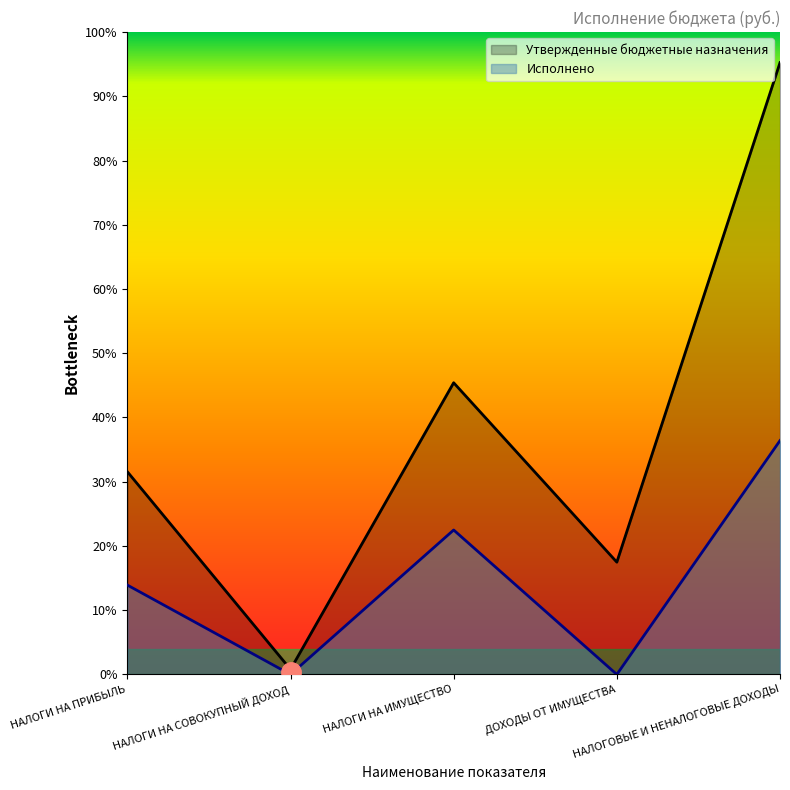

Which category has the highest value across all series?

НАЛОГОВЫЕ И НЕНАЛОГОВЫЕ ДОХОДЫ